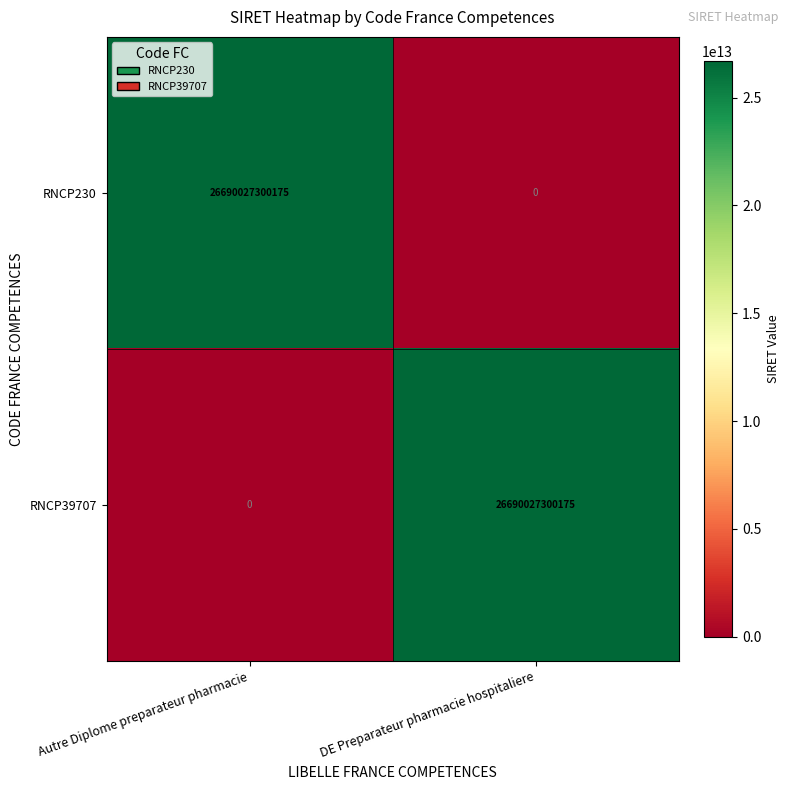

Is it true that RNCP39707 equals 5837667009387 at DE Preparateur pharmacie hospitaliere?

False